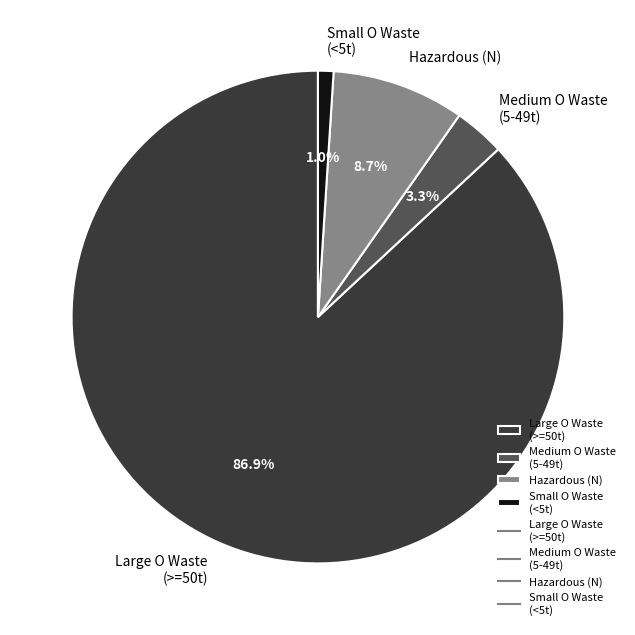

Which slice represents more than half of the pie?

Large O Waste (>=50t)